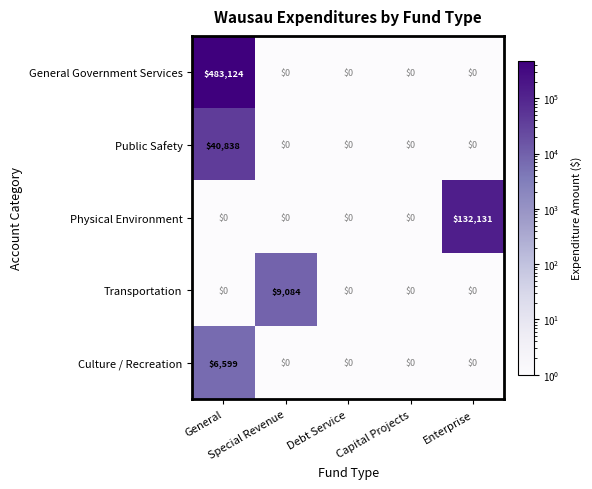

What is the difference between the maximum and second lowest values in the Transportation series?

9084